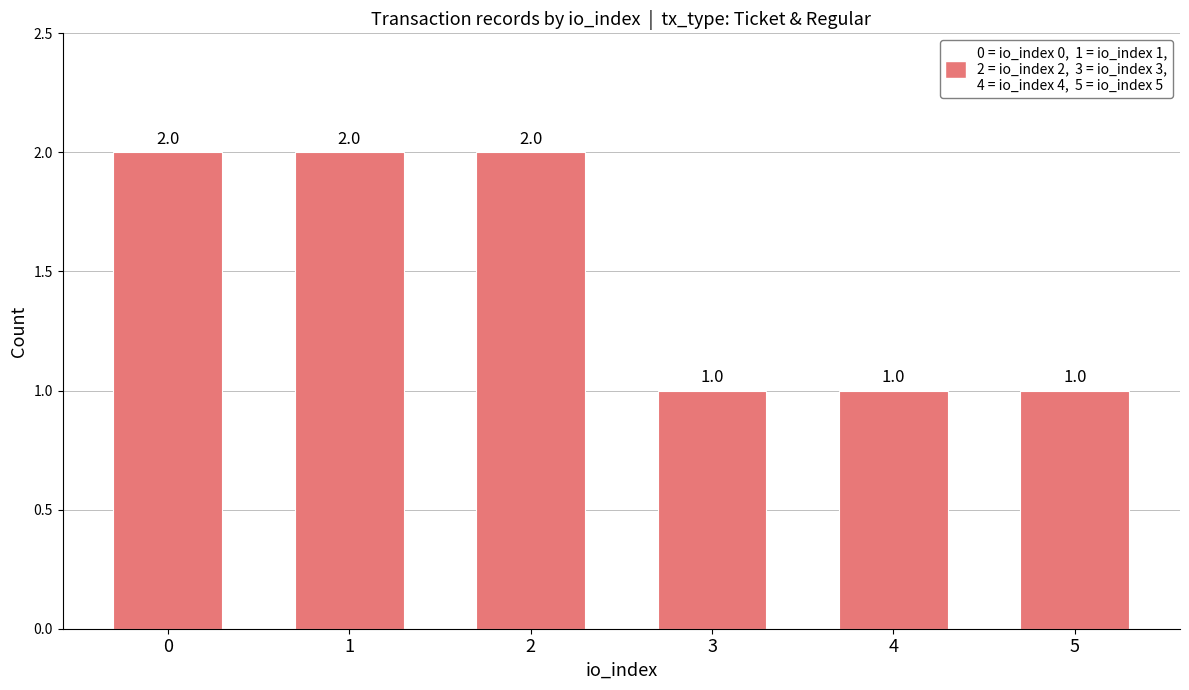

What is the value of the 2nd bar from the left?

2